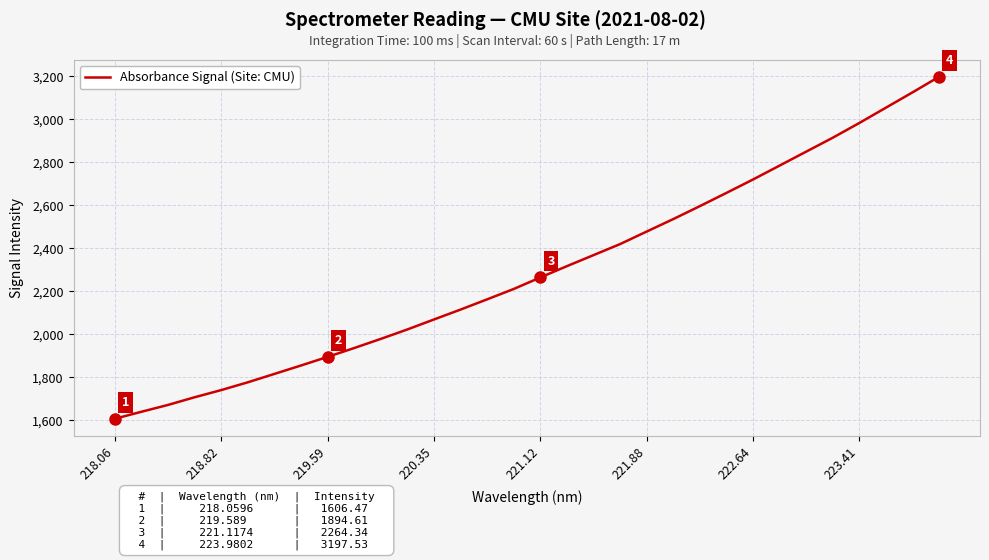

How many lines are shown in the chart?

1